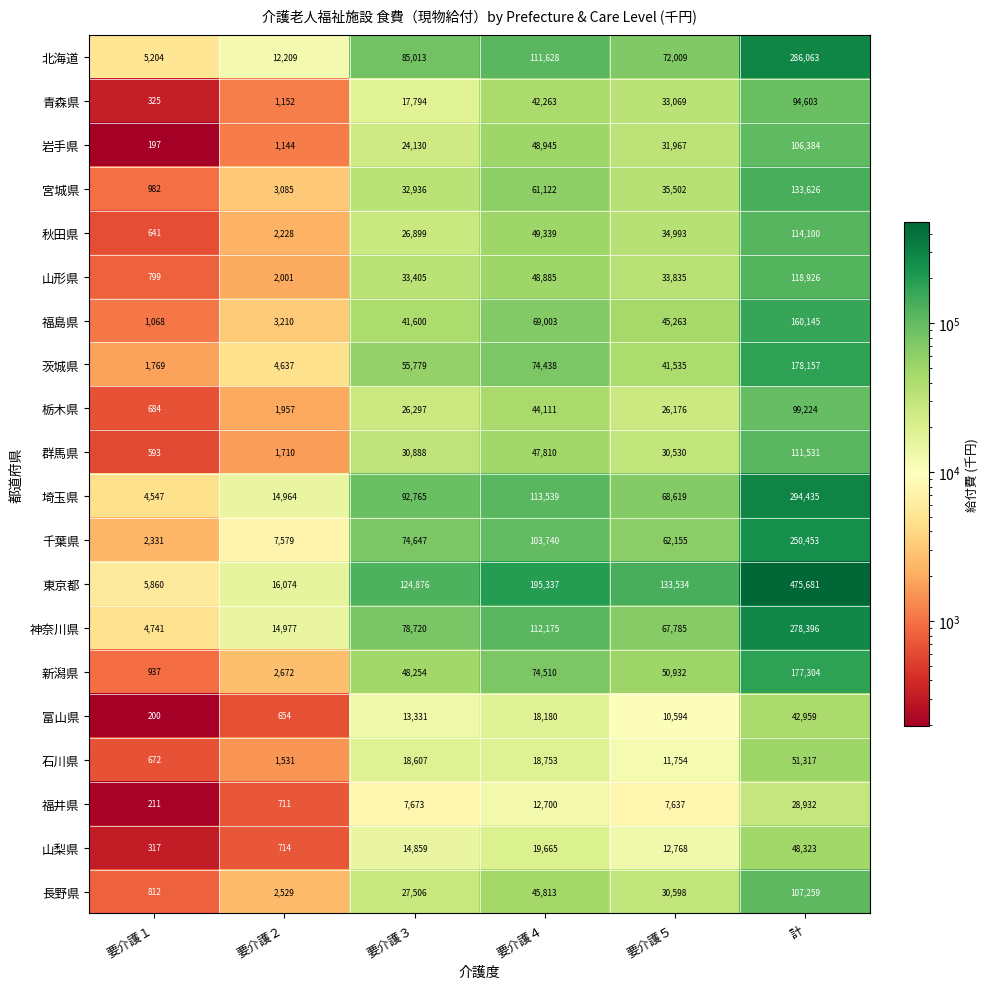

At 要介護３, list the series in order from smallest to largest.

福井県, 富山県, 山梨県, 青森県, 石川県, 岩手県, 栃木県, 秋田県, 長野県, 群馬県, 宮城県, 山形県, 福島県, 新潟県, 茨城県, 千葉県, 神奈川県, 北海道, 埼玉県, 東京都